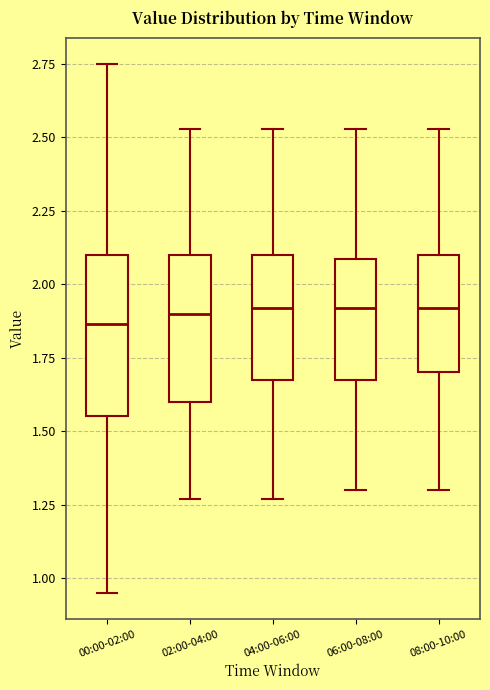

Where does the upper whisker of the box for 06:00-08:00 end on the y-axis? The values are not printed on the chart, so give them approximately, as read against the axis.

2.55